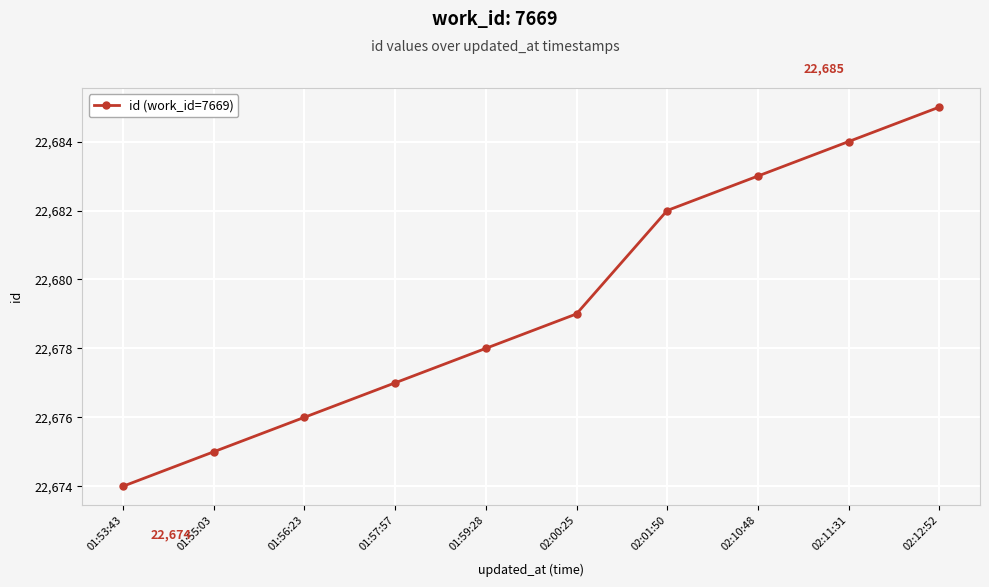

List the labels in order of value, smallest first.

01:53:43, 01:55:03, 01:56:23, 01:57:57, 01:59:28, 02:00:25, 02:01:50, 02:10:48, 02:11:31, 02:12:52